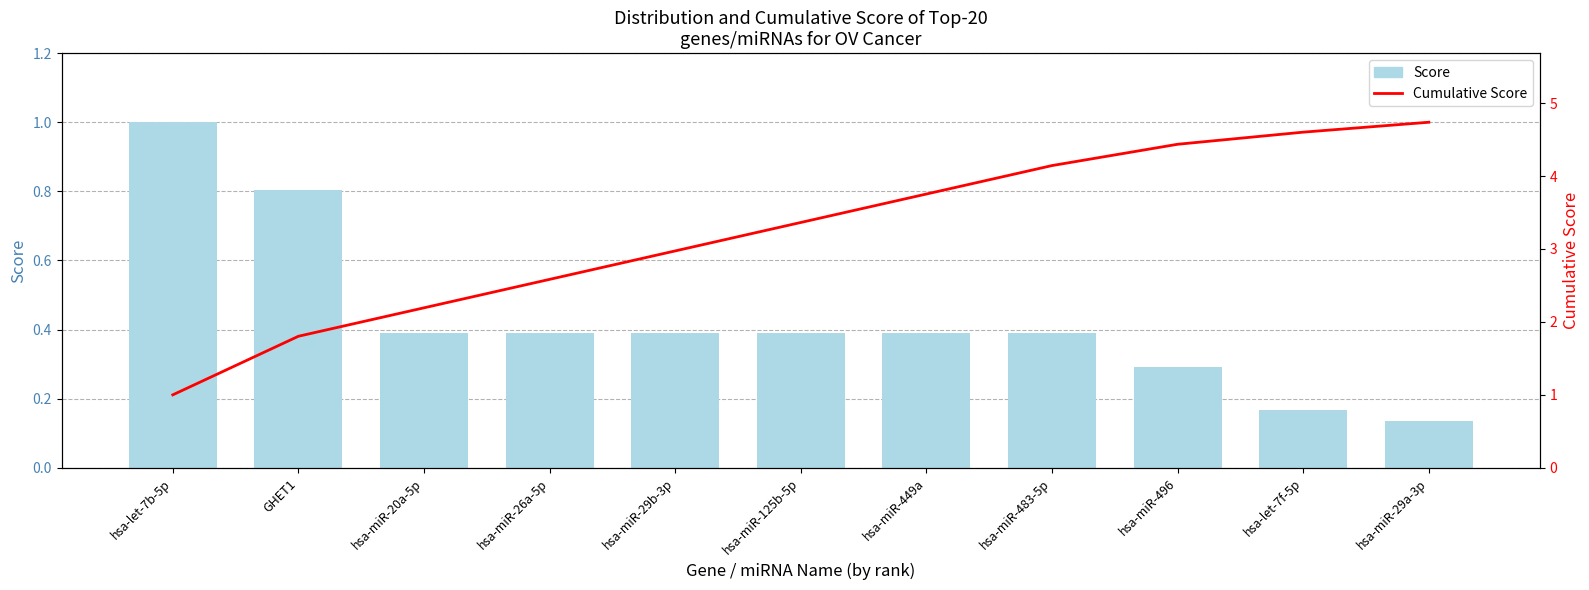

Between hsa-miR-449a and hsa-miR-496, which is larger?

hsa-miR-449a